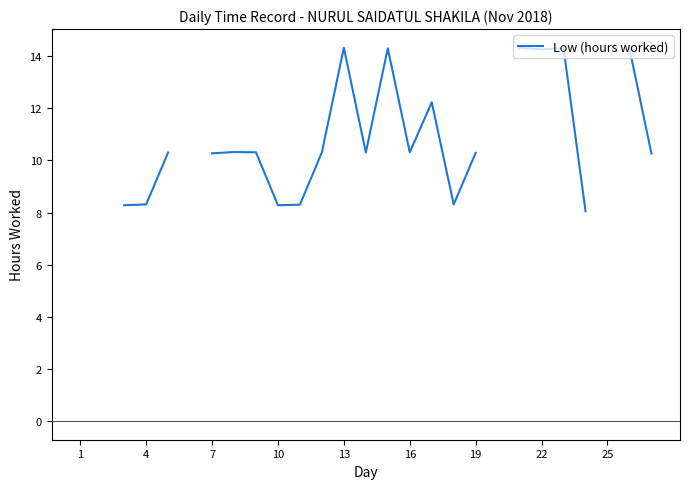

How many data points are less than 10?

6